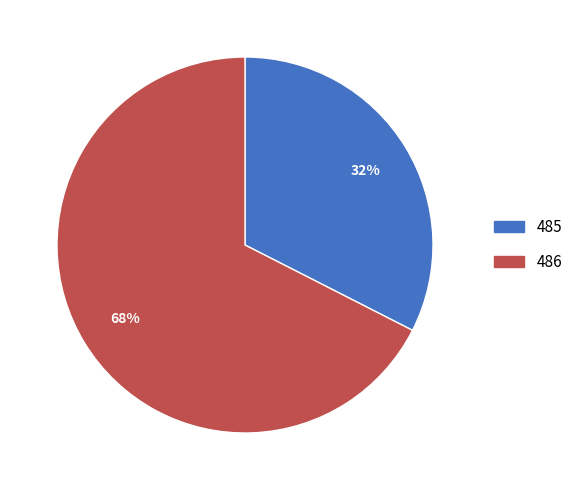

Which category accounts for the majority?

486